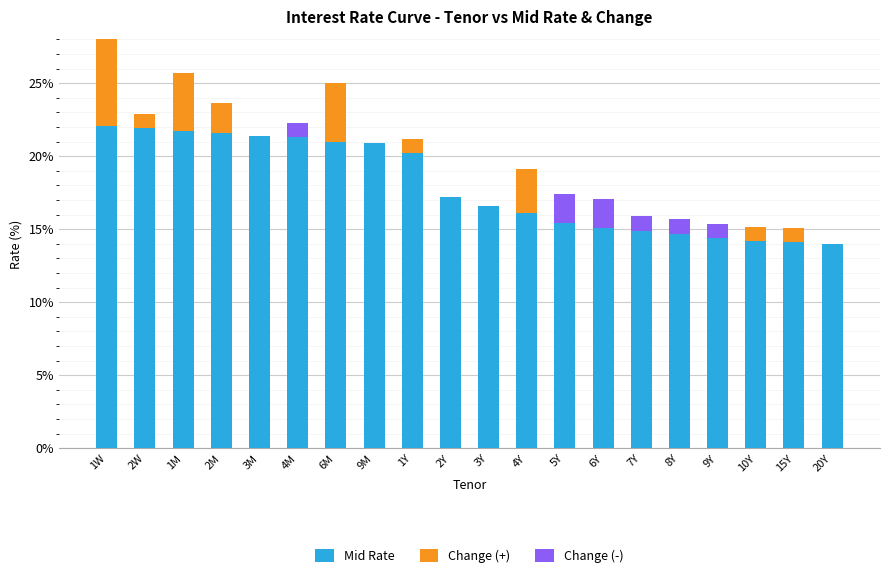

What is the sum of all Change (+) values?

23.0